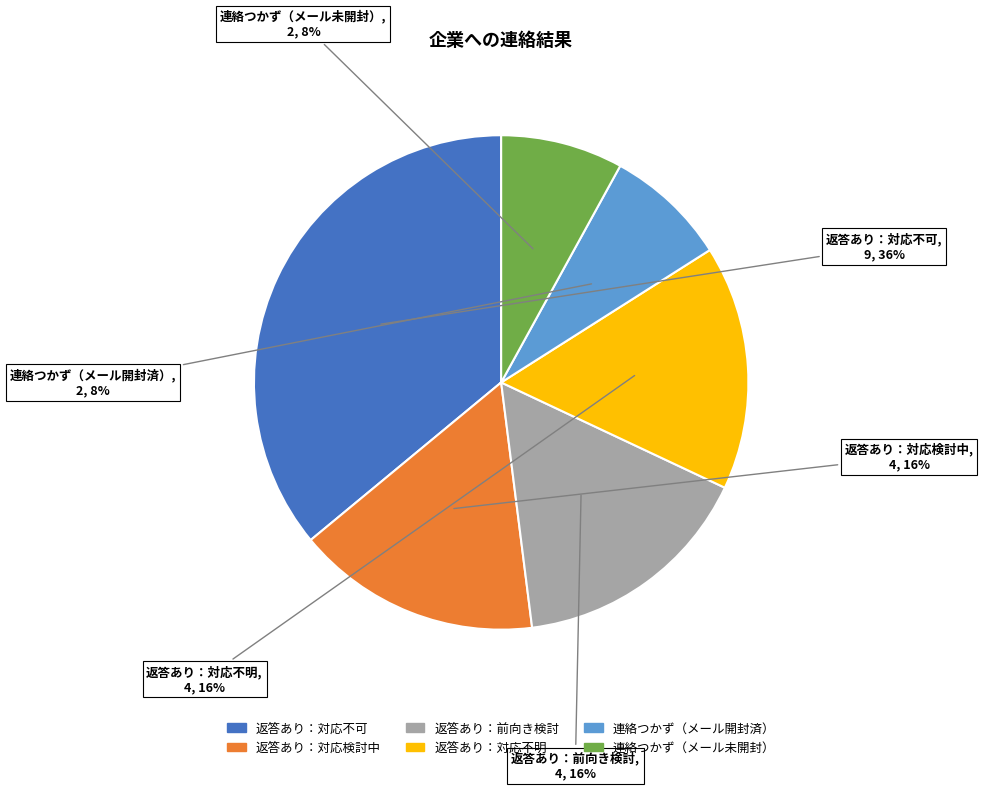

To the nearest percent, what is the combined percentage of 連絡つかず（メール開封済） and 返答あり：対応不可?

44%